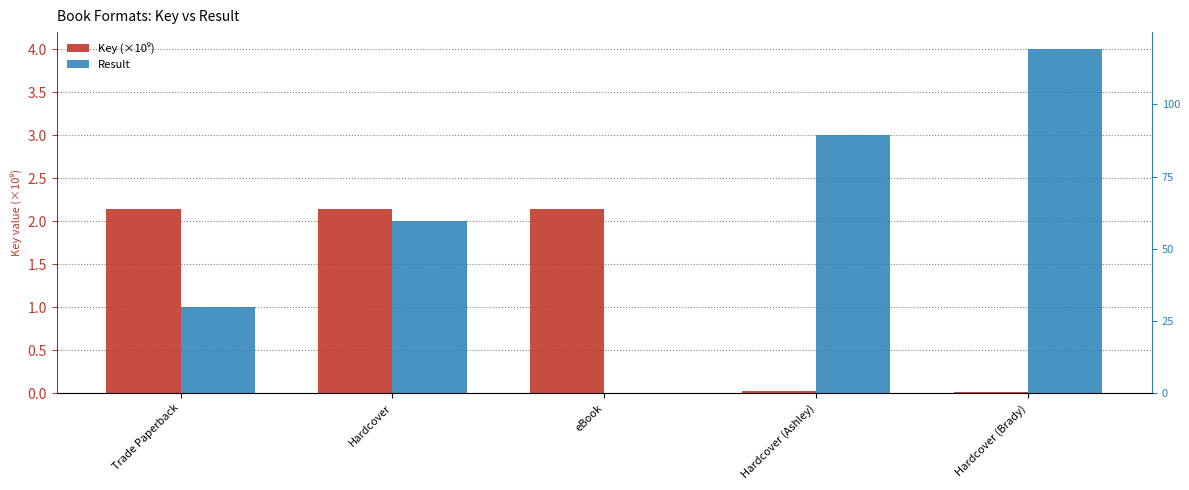

Rank the series at eBook from highest to lowest value.

Key (×10⁹), Result